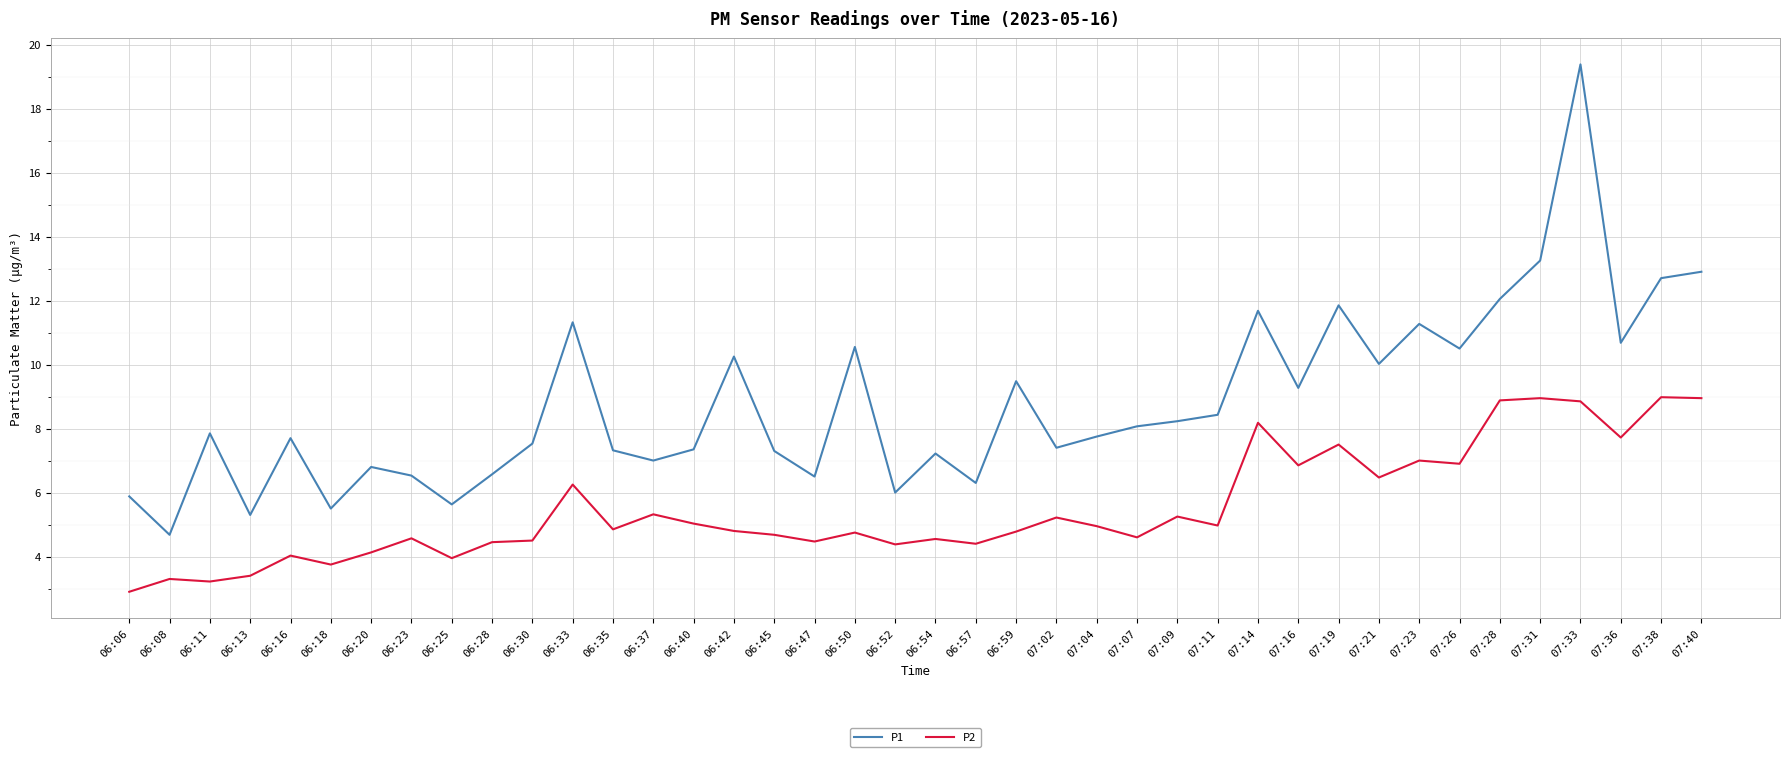

True or false: P2 and P1 cross at least once.

False